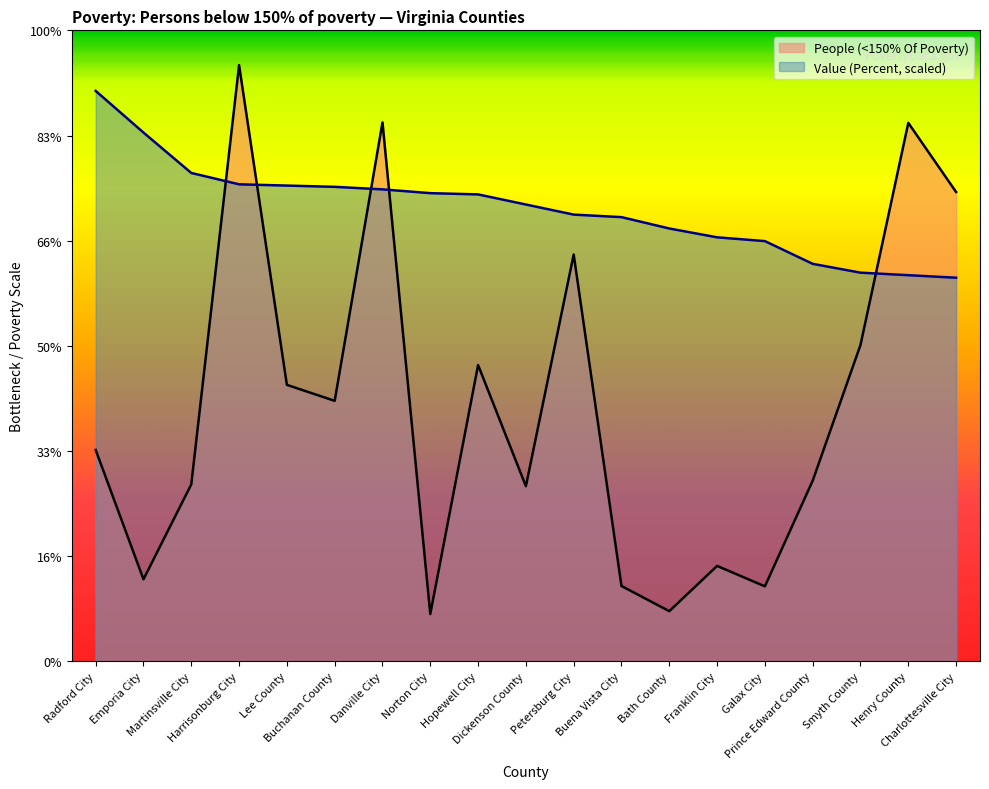

What is the difference between the highest and lowest values at Petersburg City?

1138.0